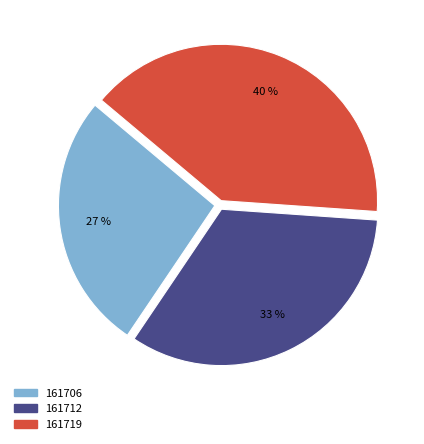

What is the smallest slice in the pie chart?

161706